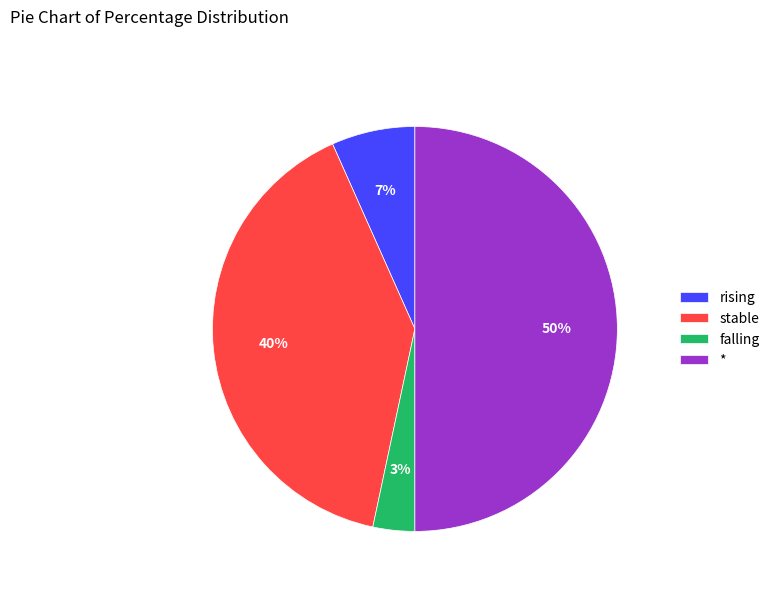

Which has a higher value, rising or falling?

rising